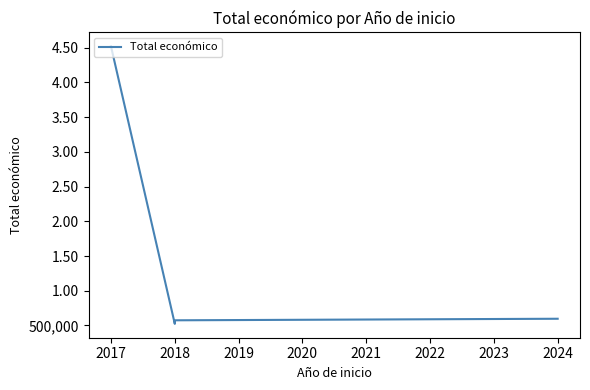

What is the smallest value displayed?

523022